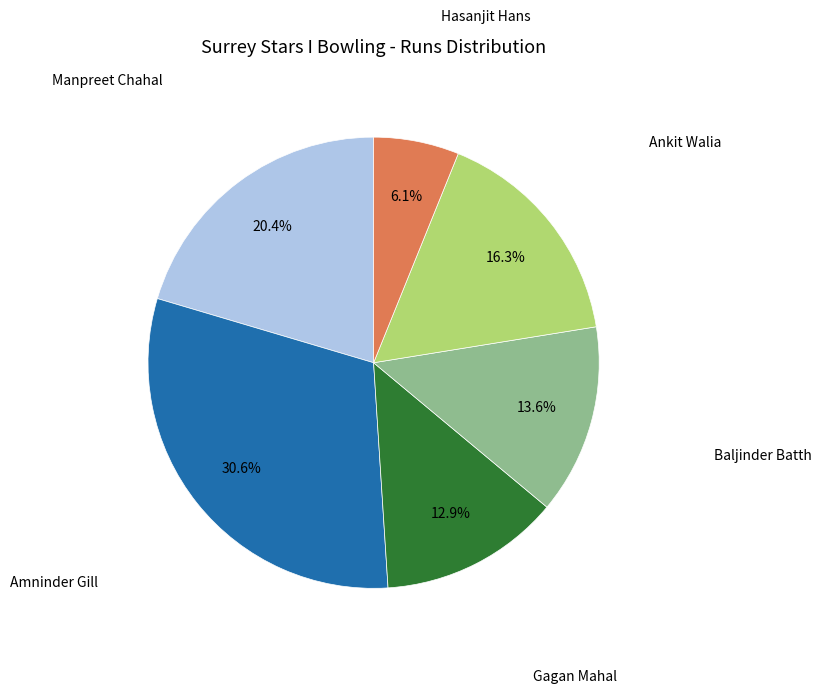

Does any single category account for the majority?

No